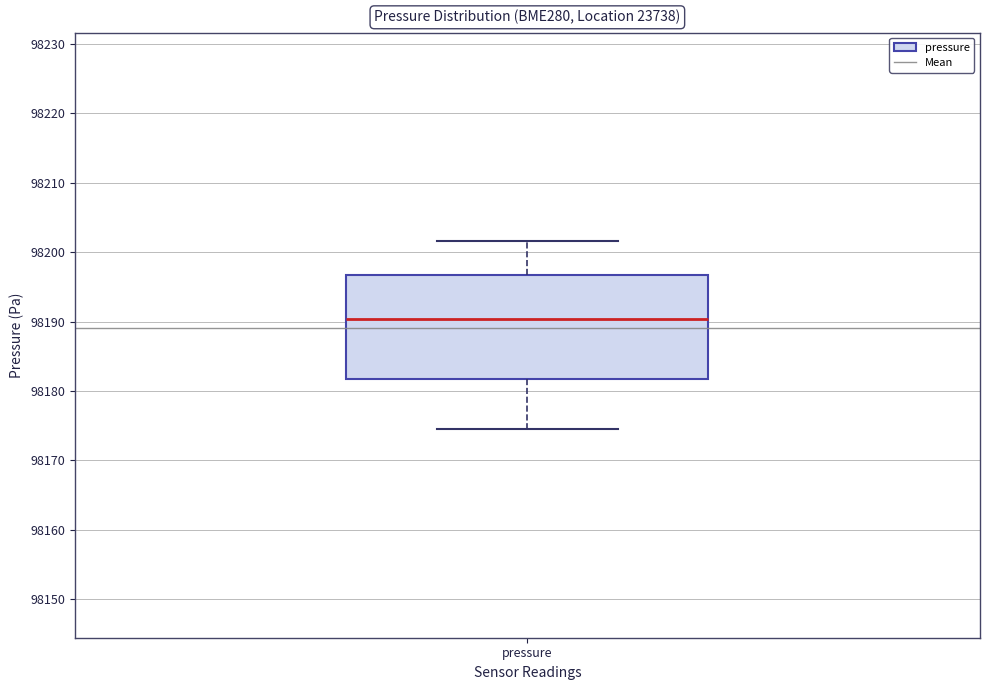

Where is the lower edge of the box for pressure on the y-axis? The values are not printed on the chart, so give them approximately, as read against the axis.

98182